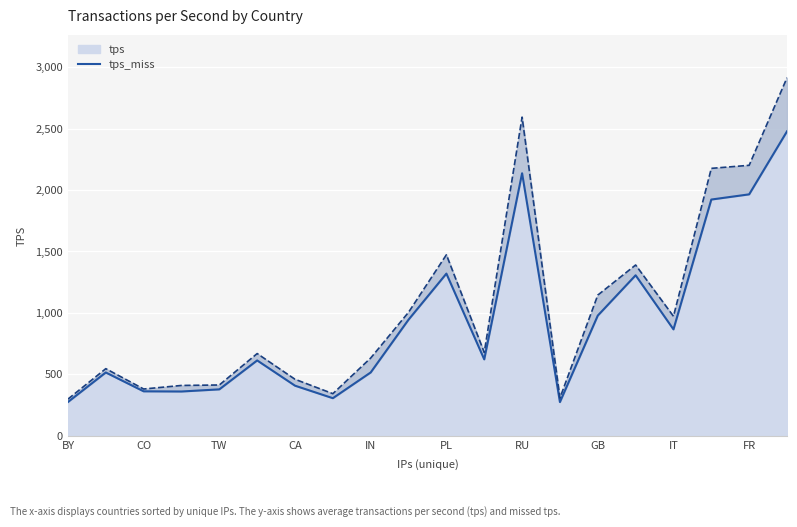

How many lines are shown in the chart?

2